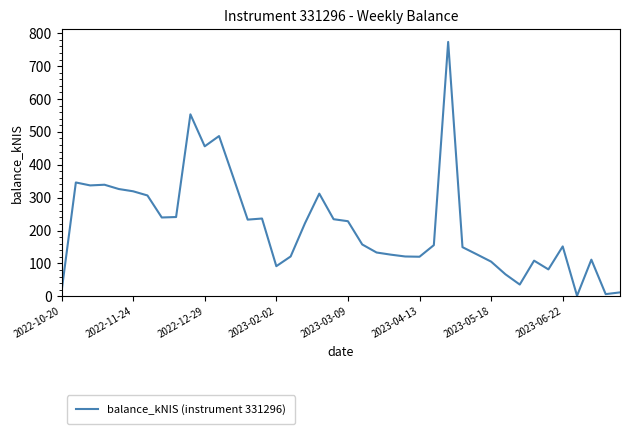

How many values are below 157?

20